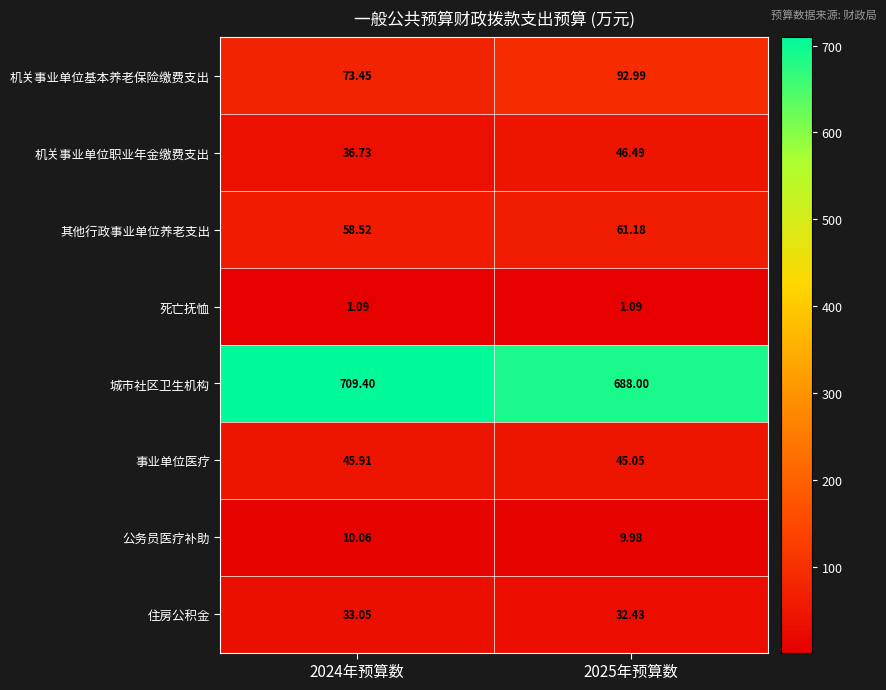

Rank the series at 2024年预算数 from lowest to highest value.

死亡抚恤, 公务员医疗补助, 住房公积金, 机关事业单位职业年金缴费支出, 事业单位医疗, 其他行政事业单位养老支出, 机关事业单位基本养老保险缴费支出, 城市社区卫生机构